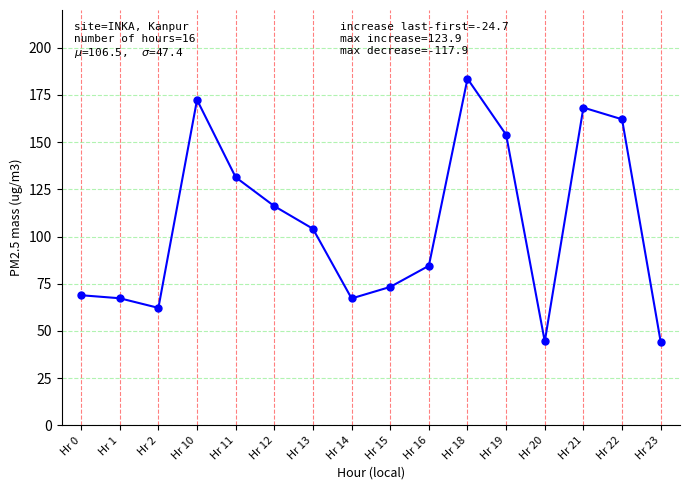

What is the minimum value shown in the chart?

44.2